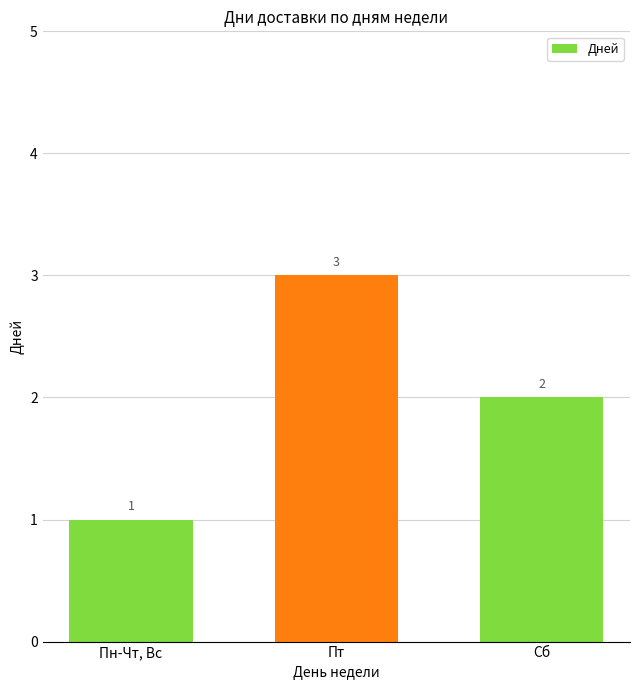

How many values are below 2?

1